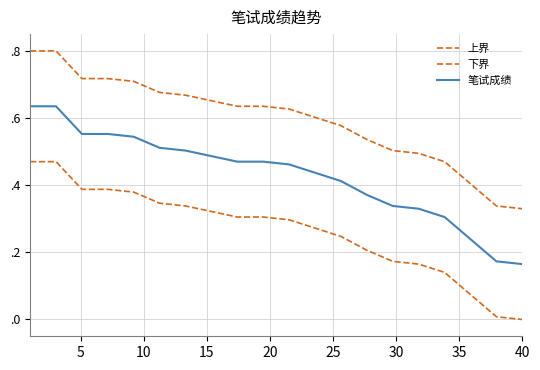

List the series in order of their peak value, highest first.

上界, 笔试成绩, 下界